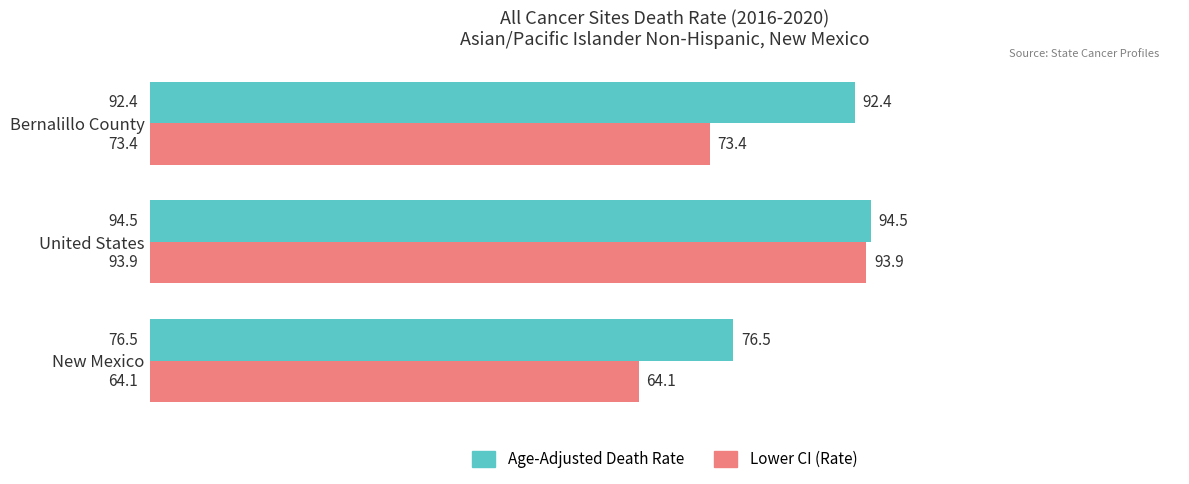

Which series has the largest range (max minus min)?

Lower CI (Rate)